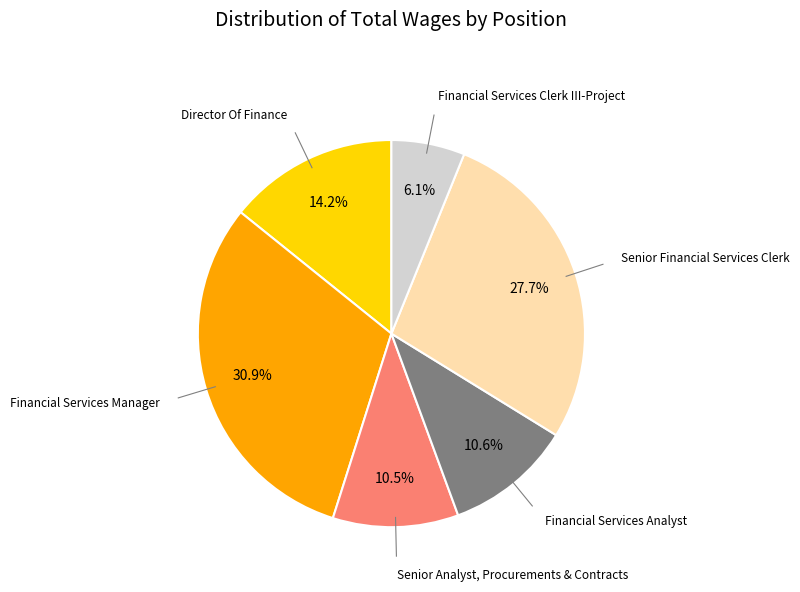

Is there a majority slice in this chart?

No